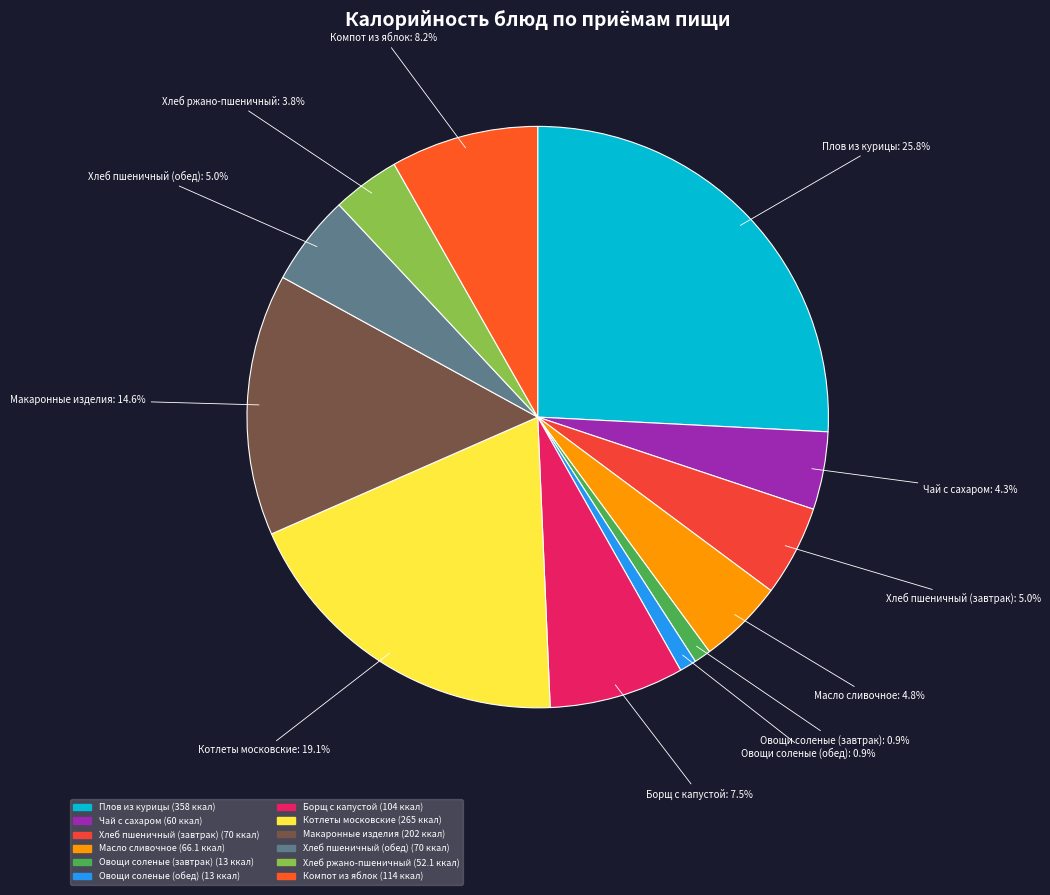

Is it true that Хлеб ржано-пшеничный is 4% of the pie?

True